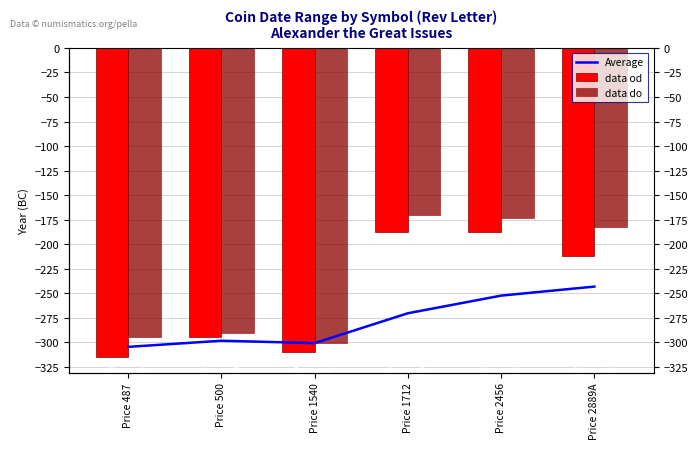

At which label is data do closest to -235?

Price 2889A